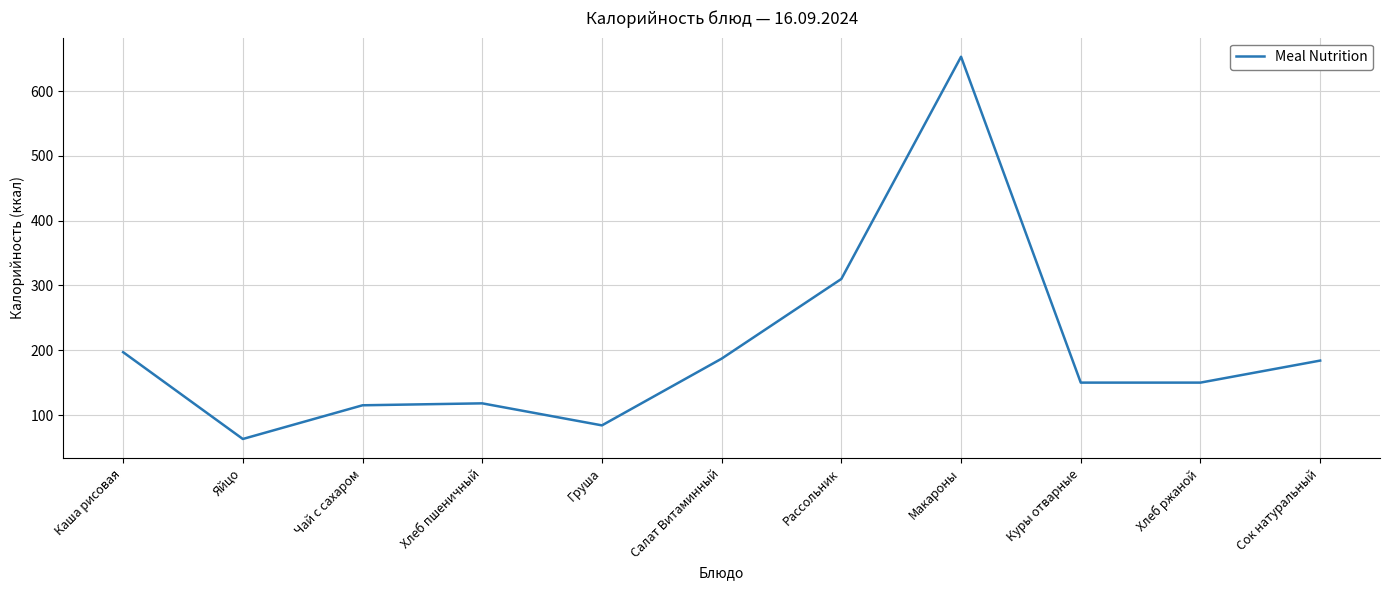

True or false: the data has more than 2 interior local peaks.

False